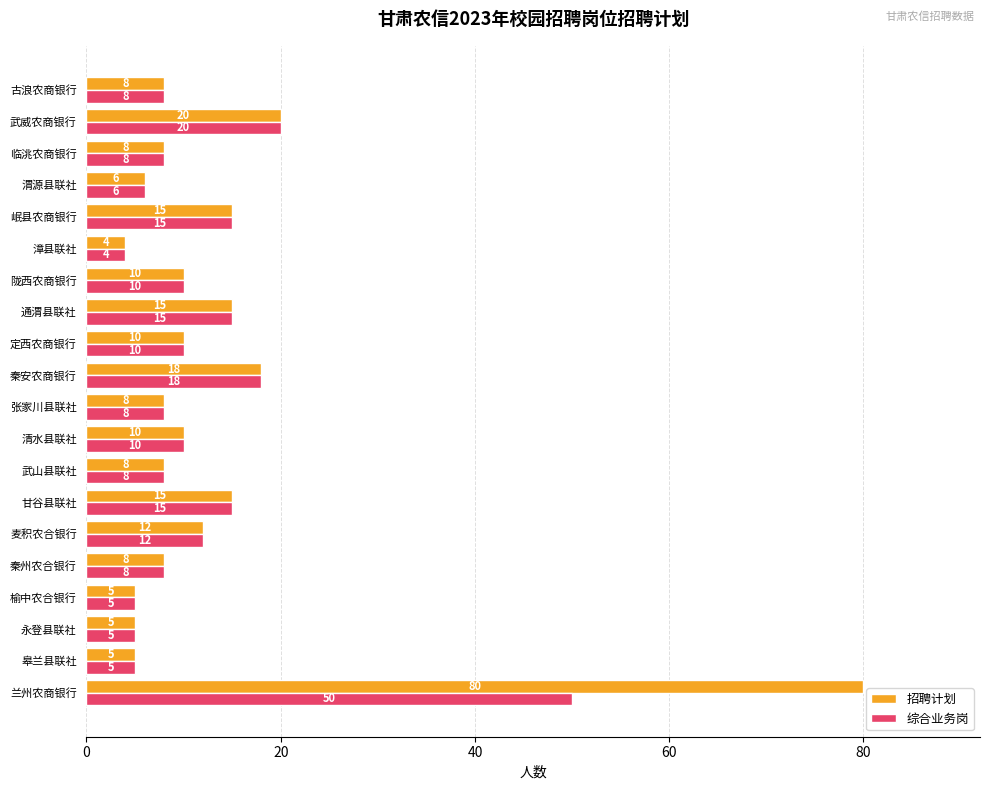

What is the maximum value for 招聘计划?

80